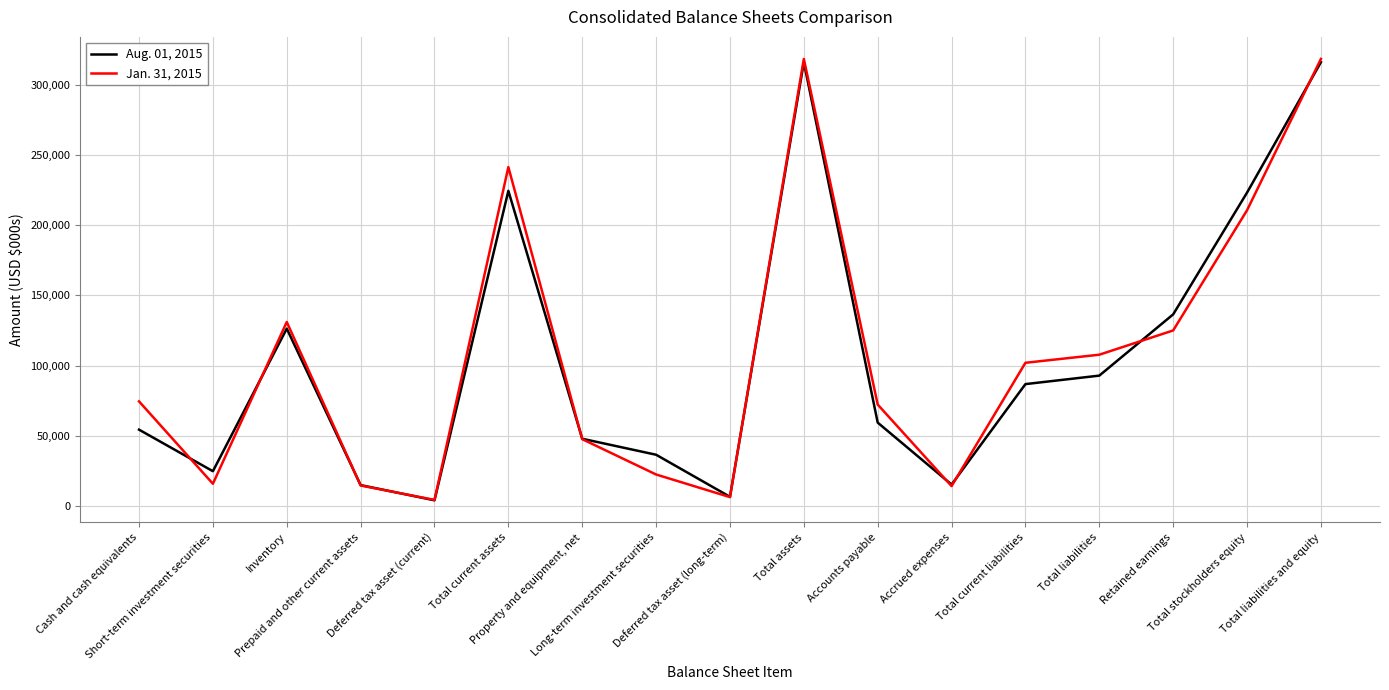

How many interior local valleys does the Aug. 01, 2015 series have?

4